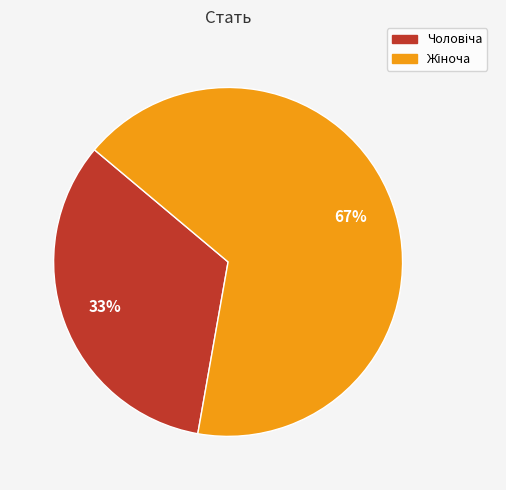

Is there any slice that represents more than half of the pie?

Yes